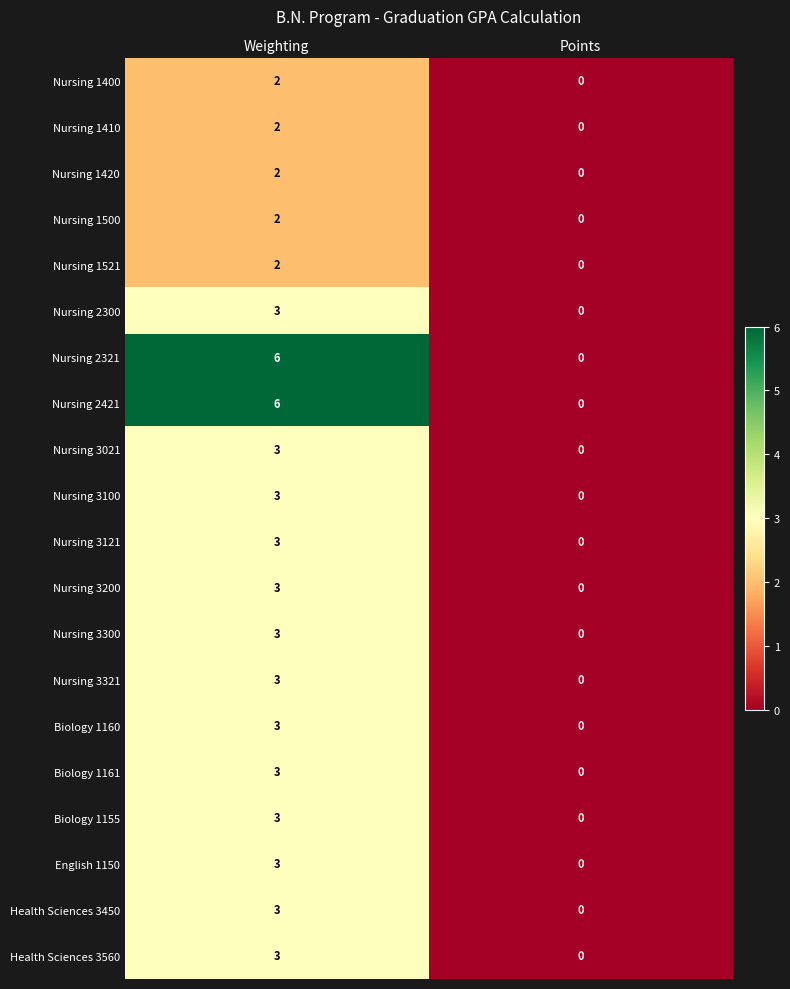

At which category is the sum across all series the highest?

Weighting